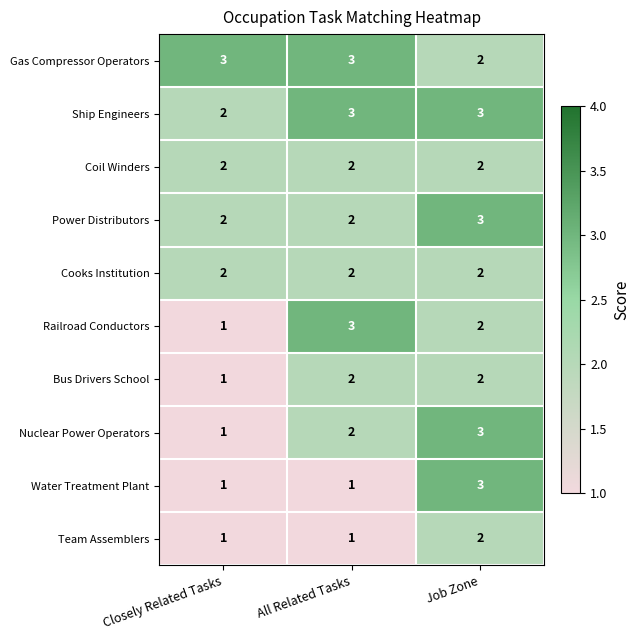

Where is Bus Drivers School nearest to the value 1?

Closely Related Tasks